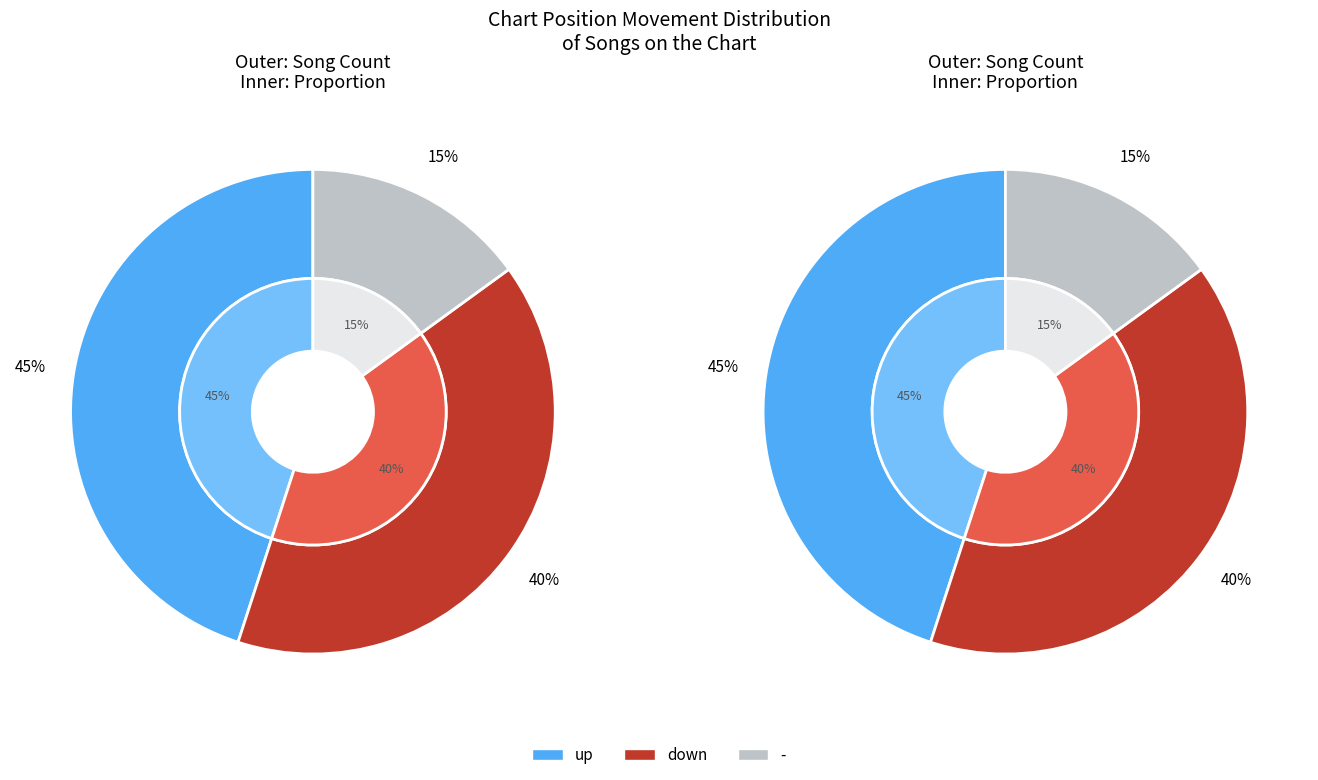

Is it true that down is 33% of the pie?

False